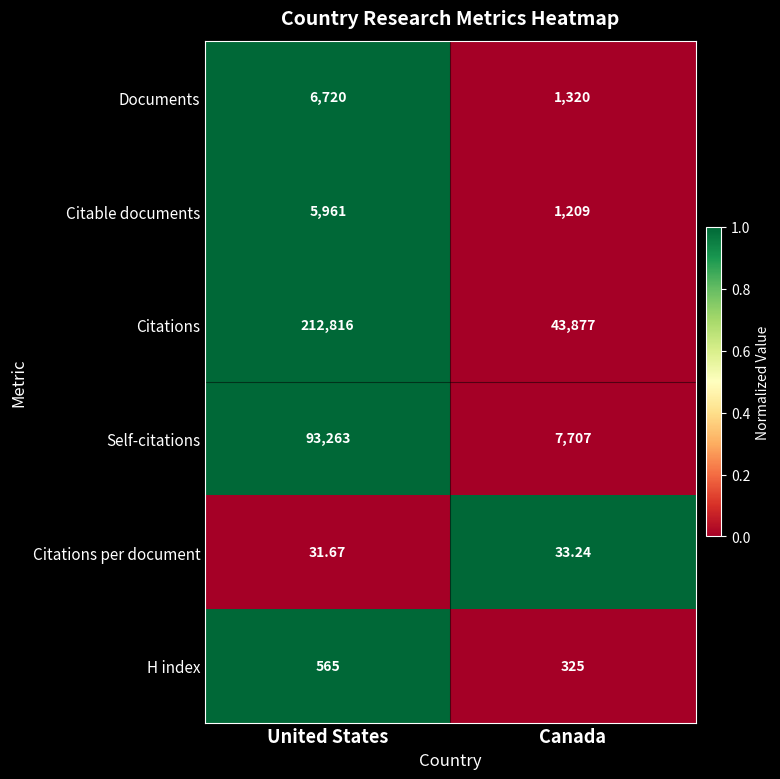

Between United States and Canada, which series saw the biggest shift?

Citations